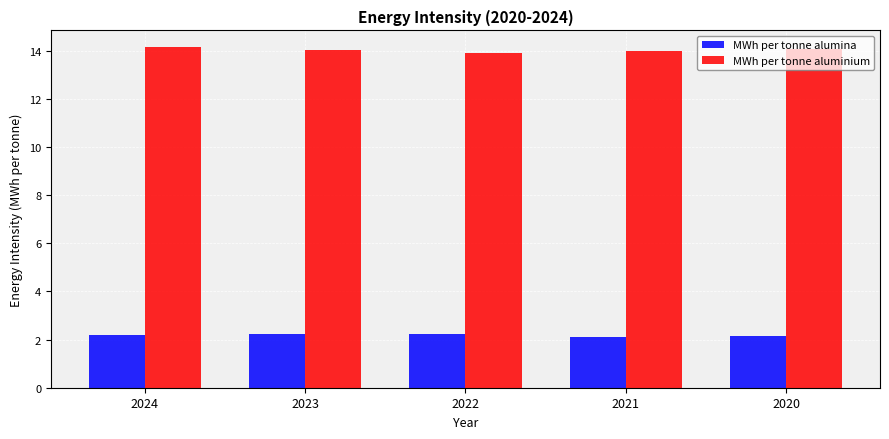

At 2024, list the series in order from largest to smallest.

MWh per tonne aluminium, MWh per tonne alumina